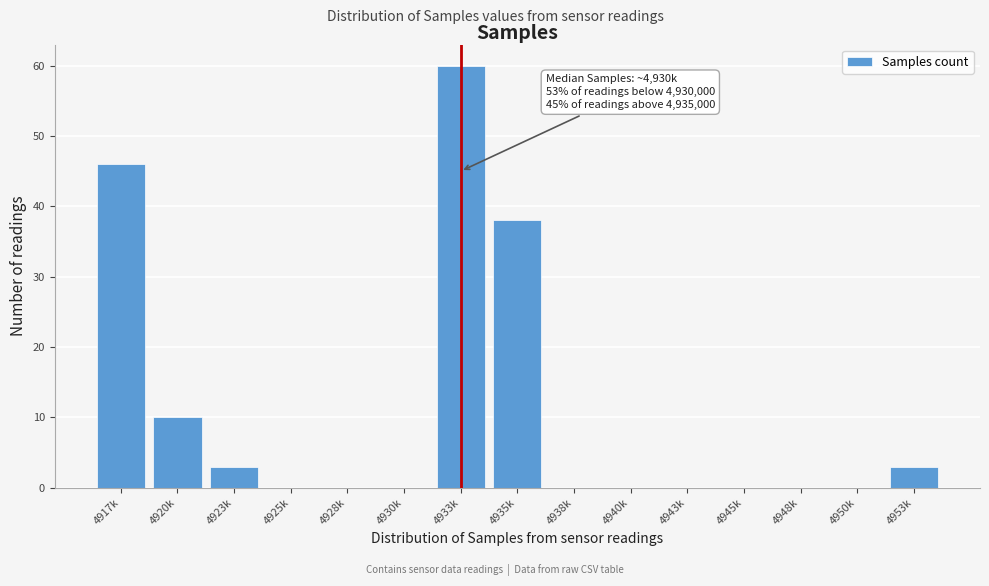

Reading left to right, transcribe all the data shown in this chart.

4917k=46	4920k=10	4923k=3	4925k=0	4928k=0	4930k=0	4933k=60	4935k=38	4938k=0	4940k=0	4943k=0	4945k=0	4948k=0	4950k=0	4953k=3